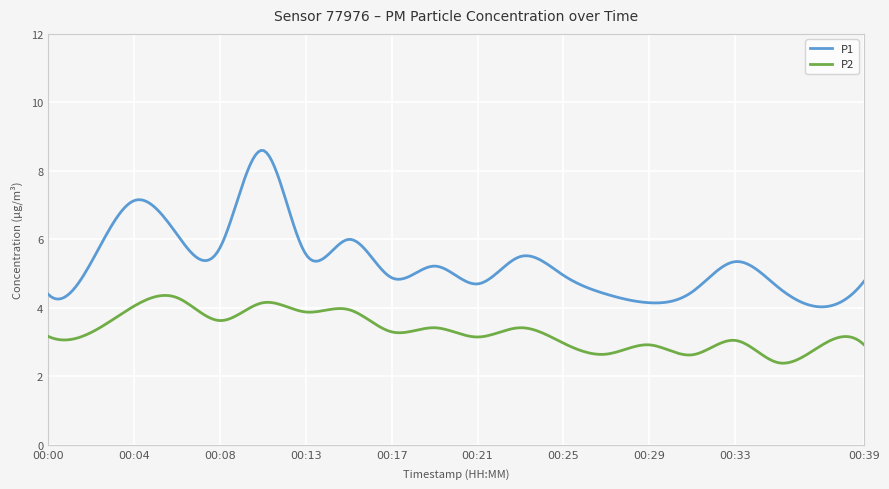

True or false: P2 has more than 0 interior local peaks.

True